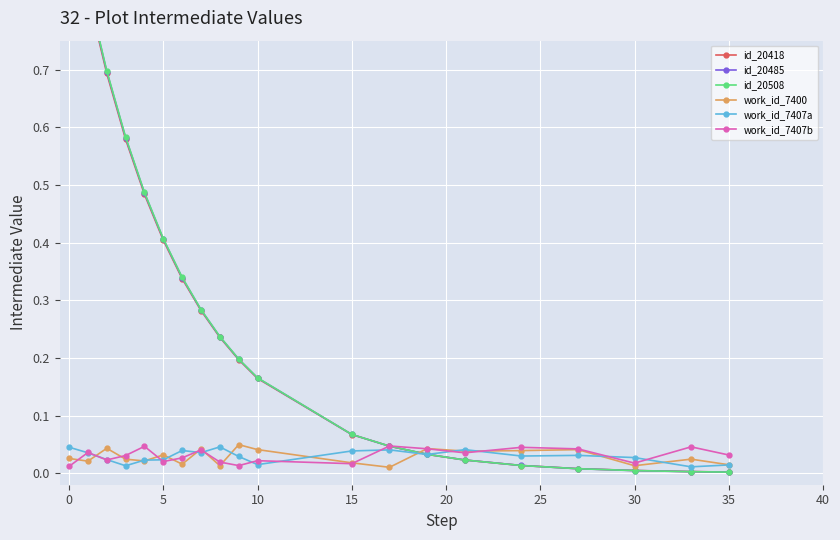

The value of id_20508 at 10 is 0.2. True or false?

True